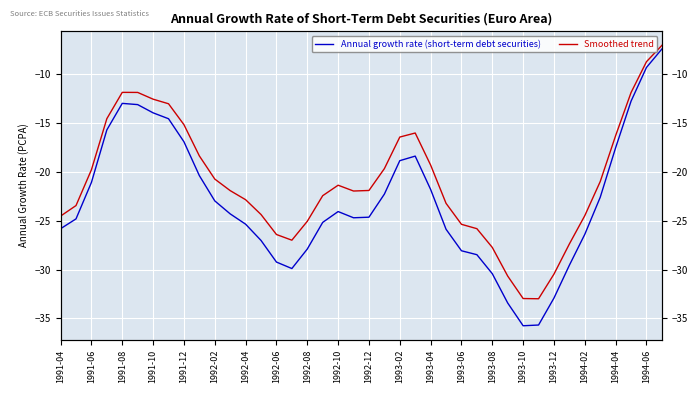

True or false: Annual growth rate (short-term debt securities) has more than 2 interior local peaks.

True